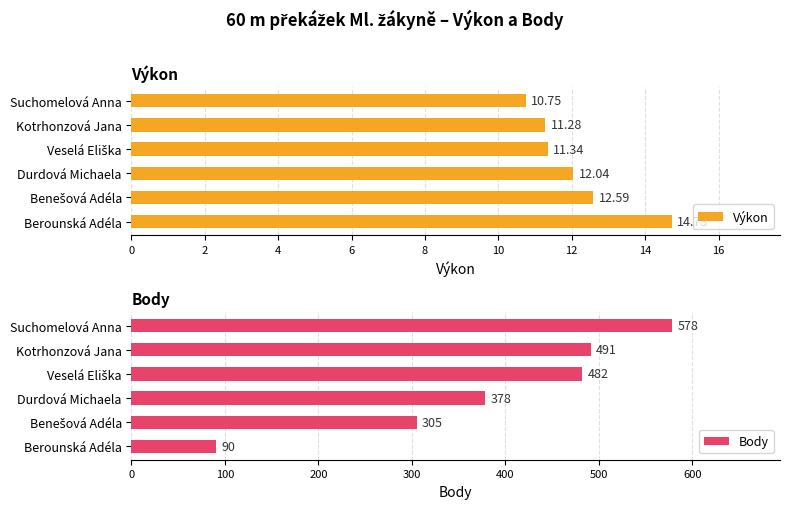

What is the approximate value of Výkon at Suchomelová Anna?

10.8